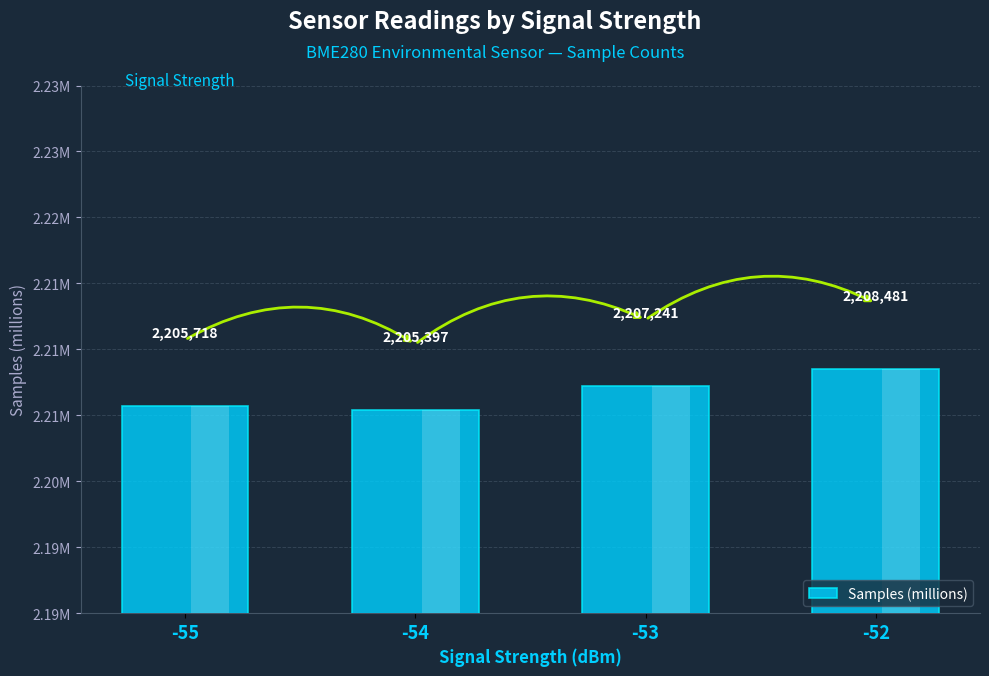

True or false: the data shows 2.2 at -54.

True